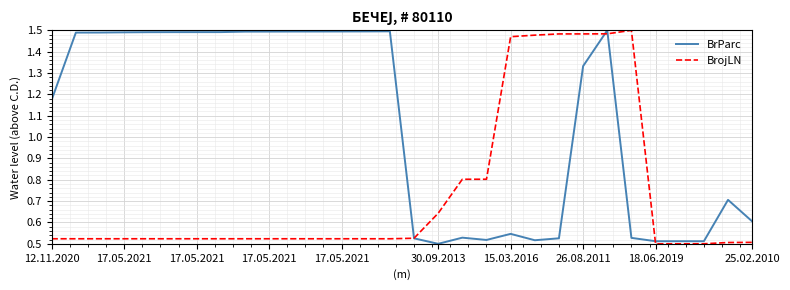

After their last crossing, which series has the higher values: BrojLN or BrParc?

BrParc